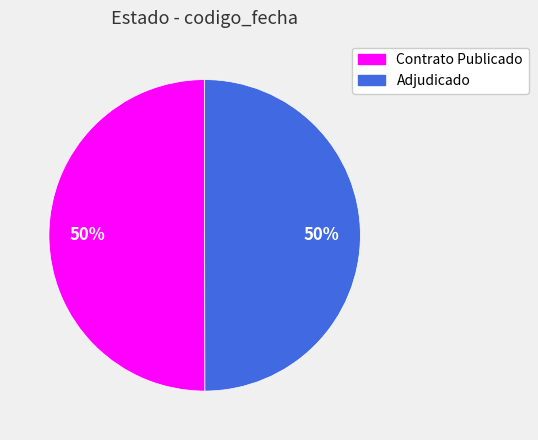

Approximately how many times larger is the value at Adjudicado compared to Contrato Publicado?

1.0